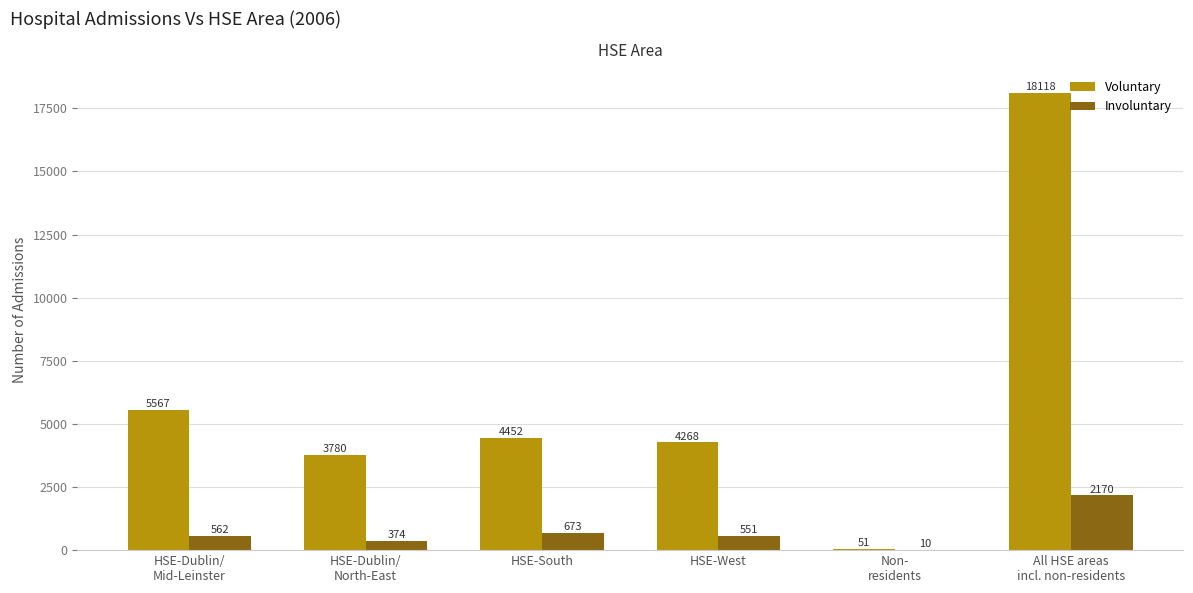

What are all the series names shown in the legend?

Voluntary, Involuntary